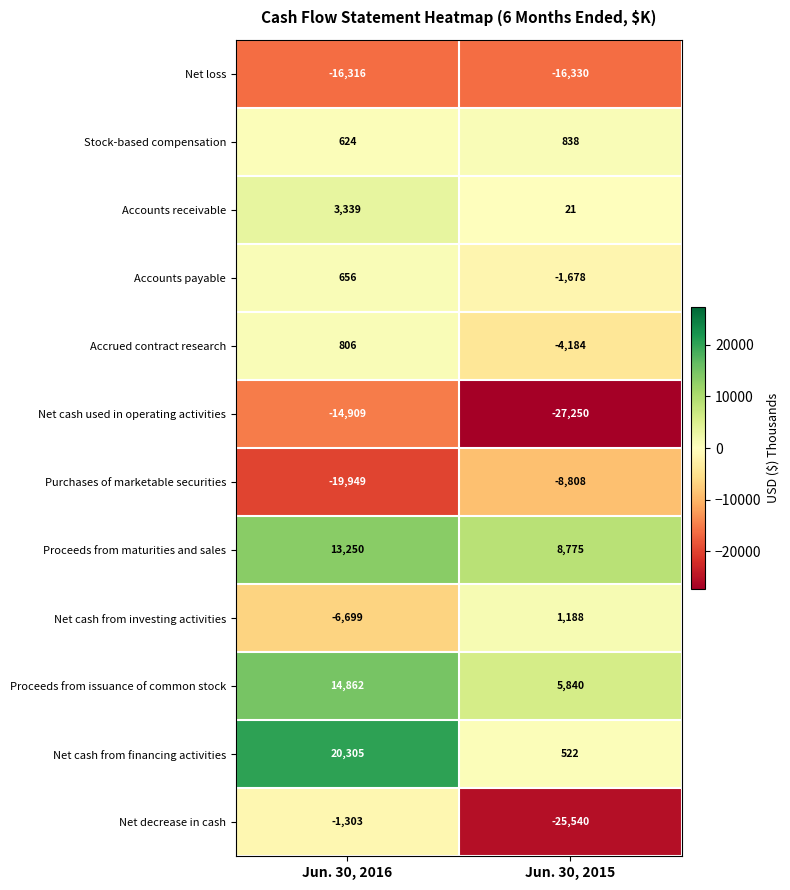

Which label corresponds to the largest value in the chart?

Jun. 30, 2016